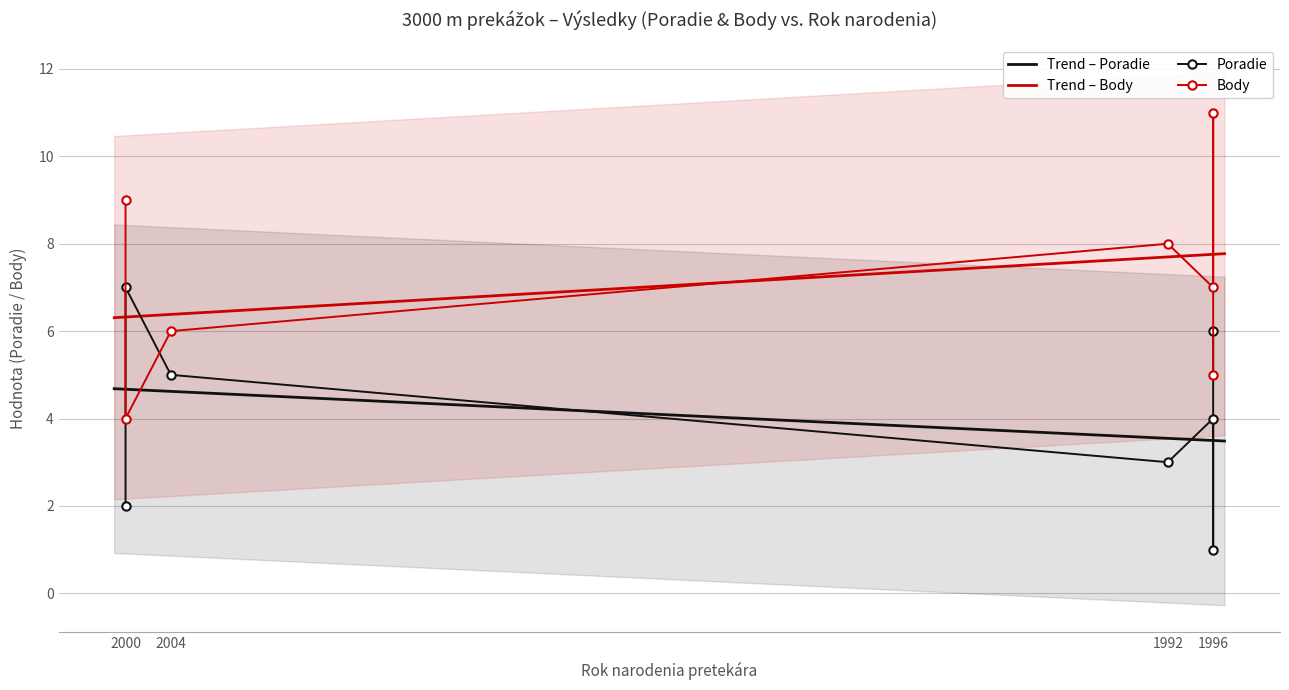

What is the average value of the Poradie series?

4